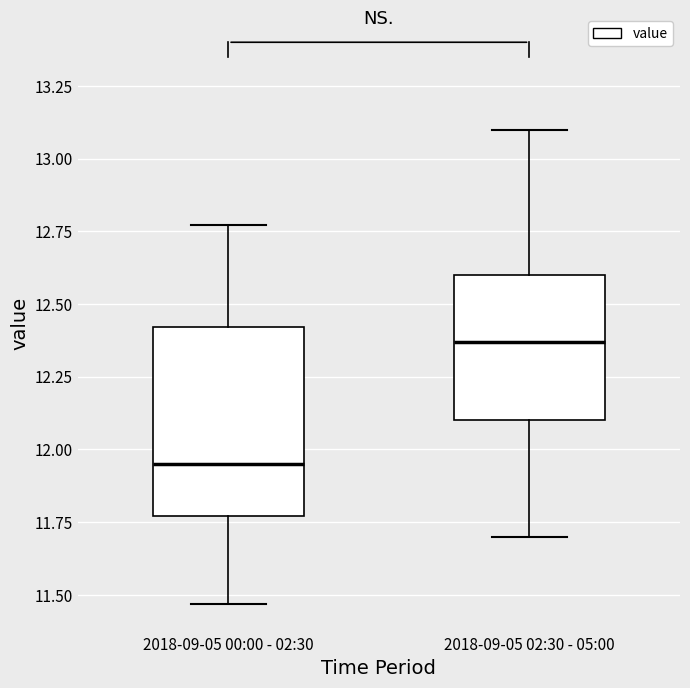

Reading left to right, transcribe this box plot: for each box, give where its median line is, the range the box spans, and where its two whiskers end, as read against the y-axis. The values are not printed on the chart, so give them approximately, as read against the axis.

2018-09-05 00:00 - 02:30: median 11.95, box 11.75 to 12.40, whiskers 11.45 to 12.75
2018-09-05 02:30 - 05:00: median 12.35, box 12.10 to 12.60, whiskers 11.70 to 13.10